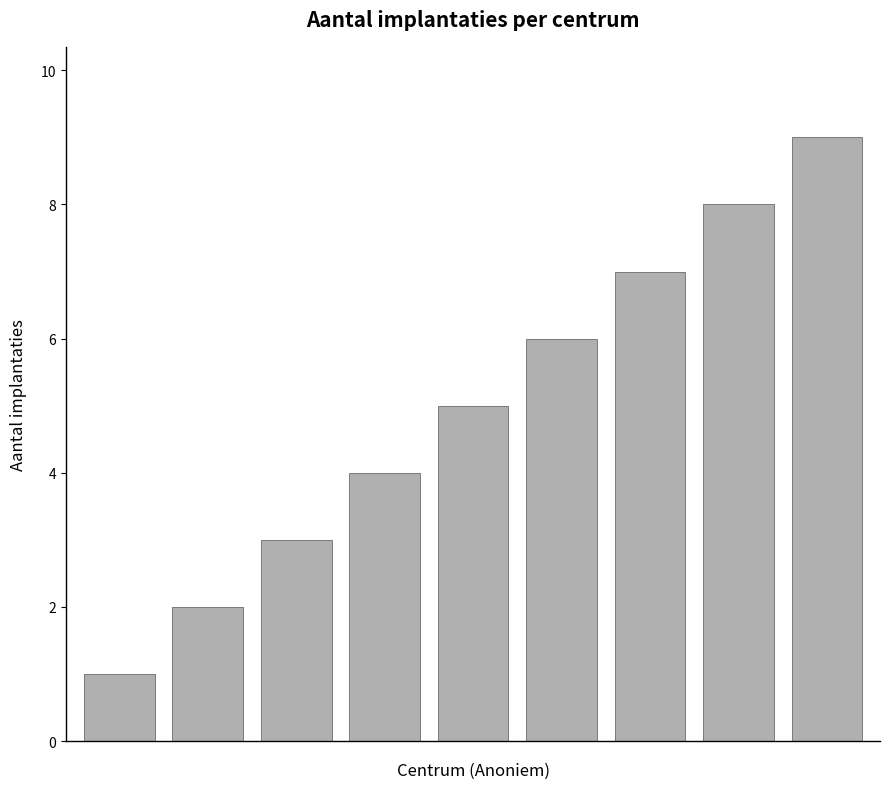

What is the difference between the maximum and minimum values?

8